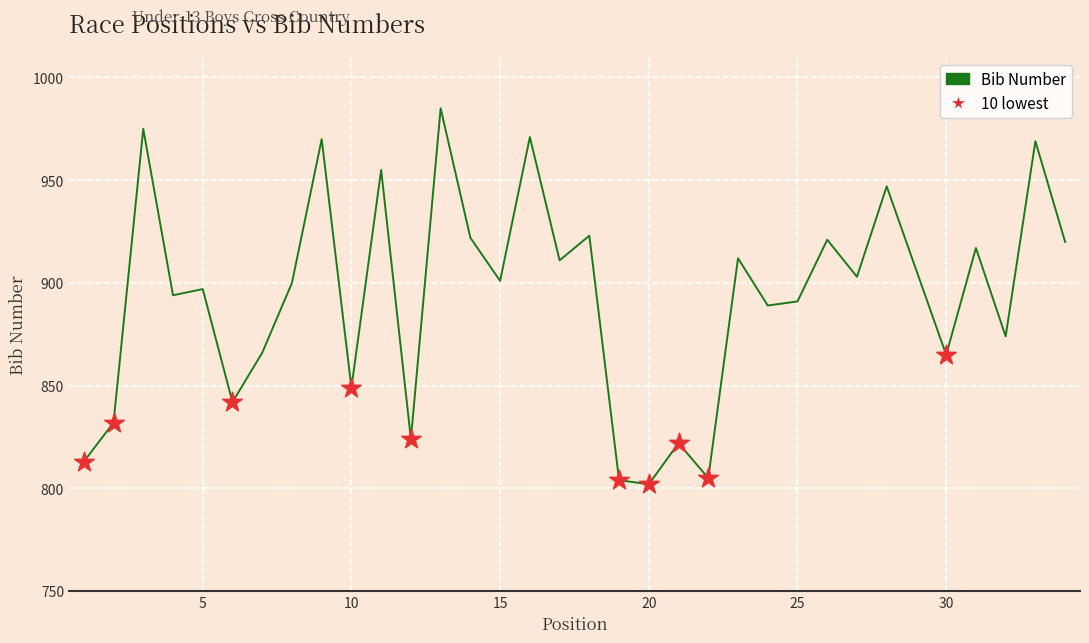

What is the difference between the maximum and minimum values?

183